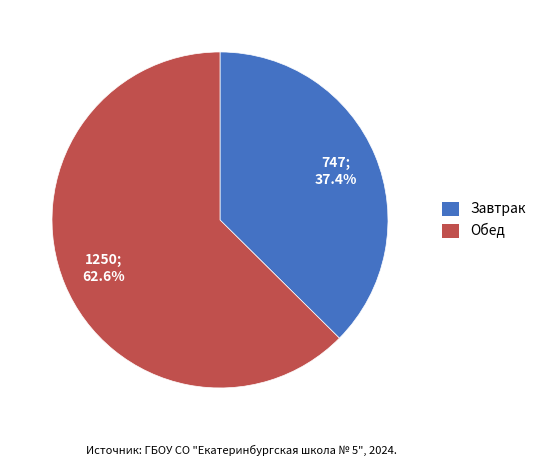

Which slice is the smallest?

Завтрак